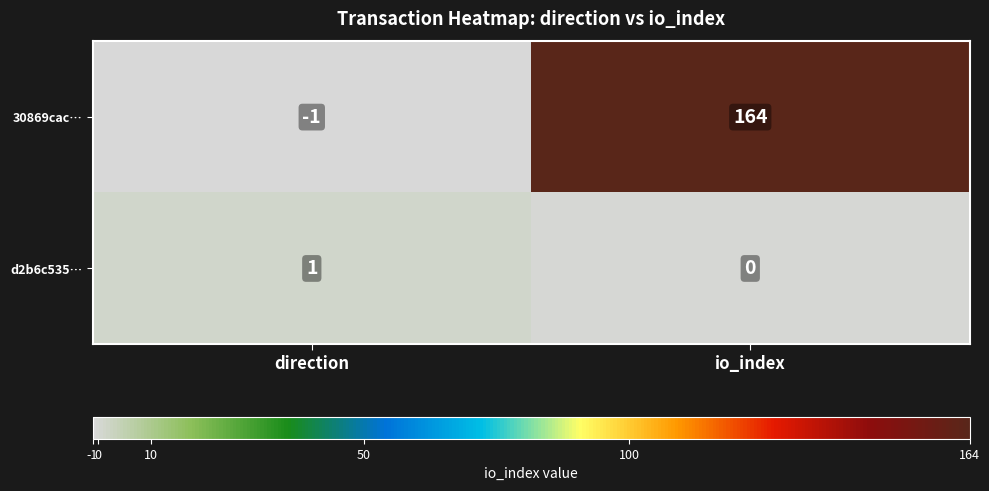

Reading left to right, what are all the values shown in this chart?

30869cac…: -1	164
d2b6c535…: 1	0